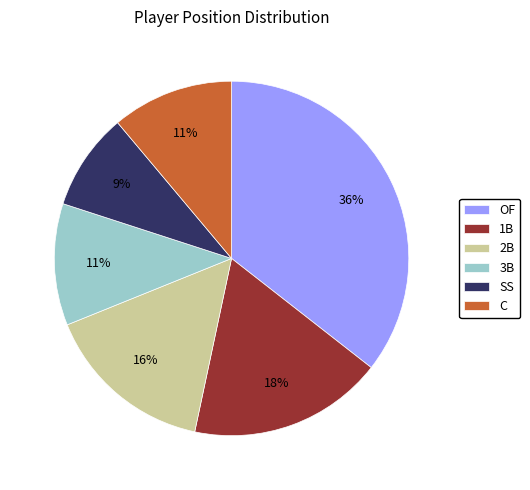

Which category has the smallest portion of the pie?

SS